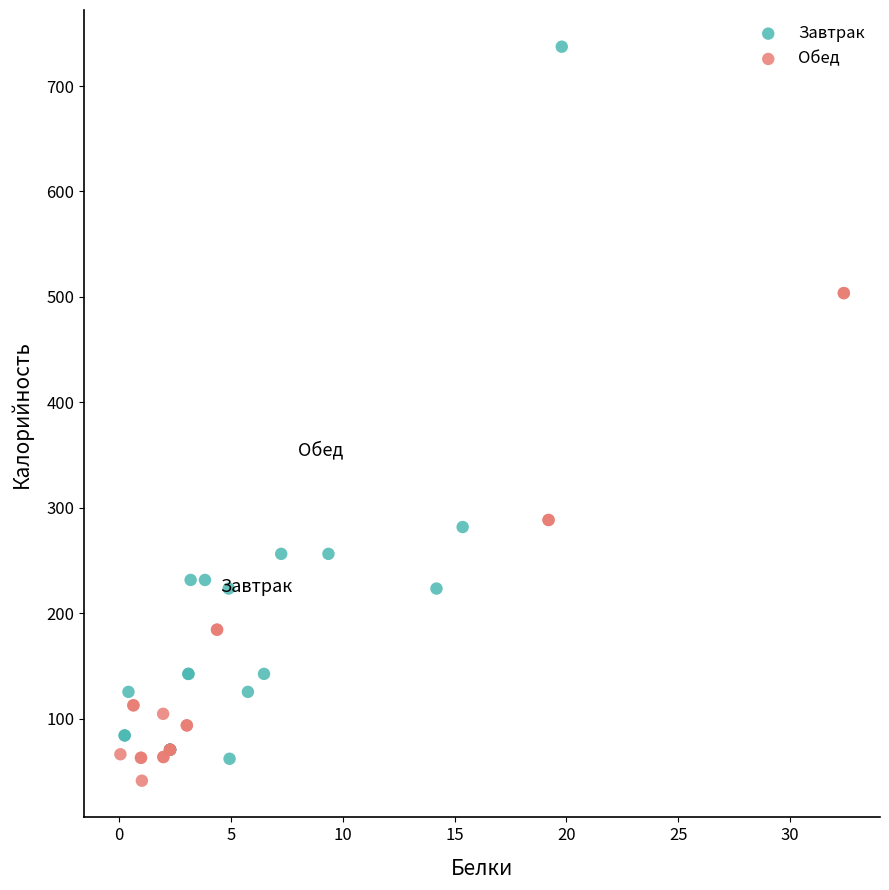

Which series has the largest Y range (max minus min)?

Завтрак